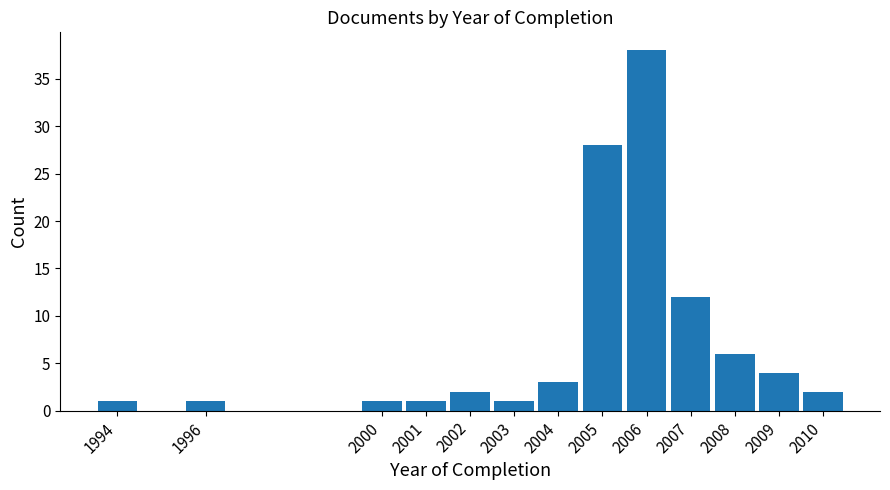

Reading left to right, list all the values displayed in this chart.

1	1	1	1	2	1	3	28	38	12	6	4	2